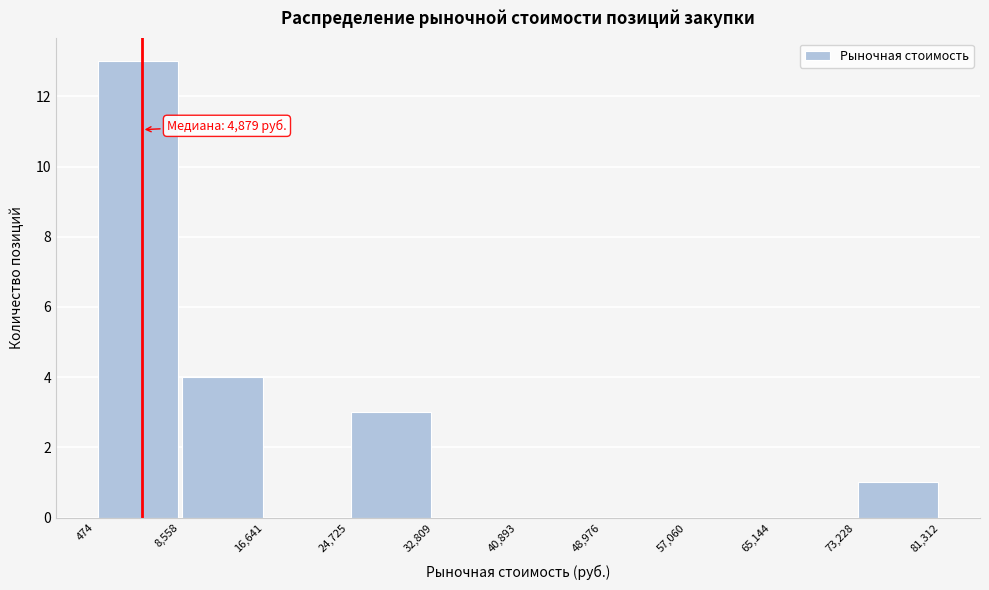

Over which range of the x-axis is the bar tallest?

474 to 8,558